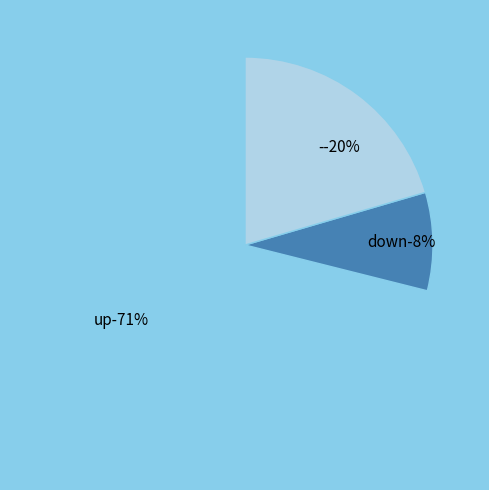

Is there any slice that represents more than half of the pie?

Yes